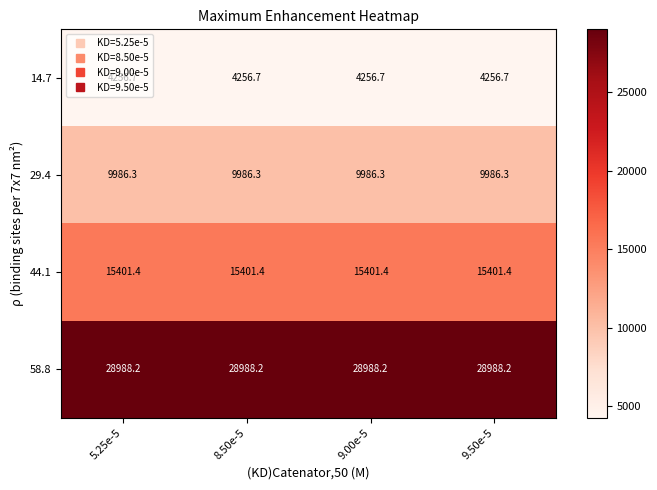

Is the value of 58.8 at 9.00e-5 greater than the value of 44.1 at 5.25e-5?

Yes